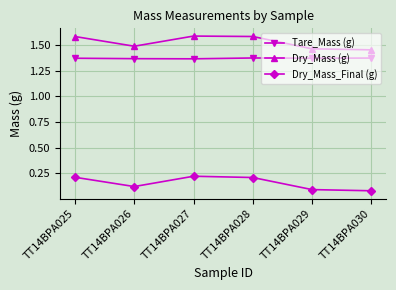

What is the greatest value displayed?

1.6